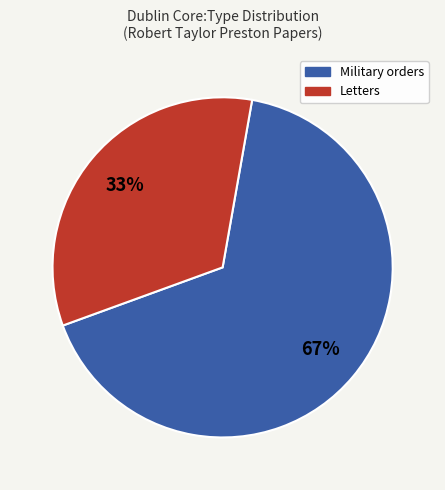

To the nearest percent, what is the average slice percentage?

50%